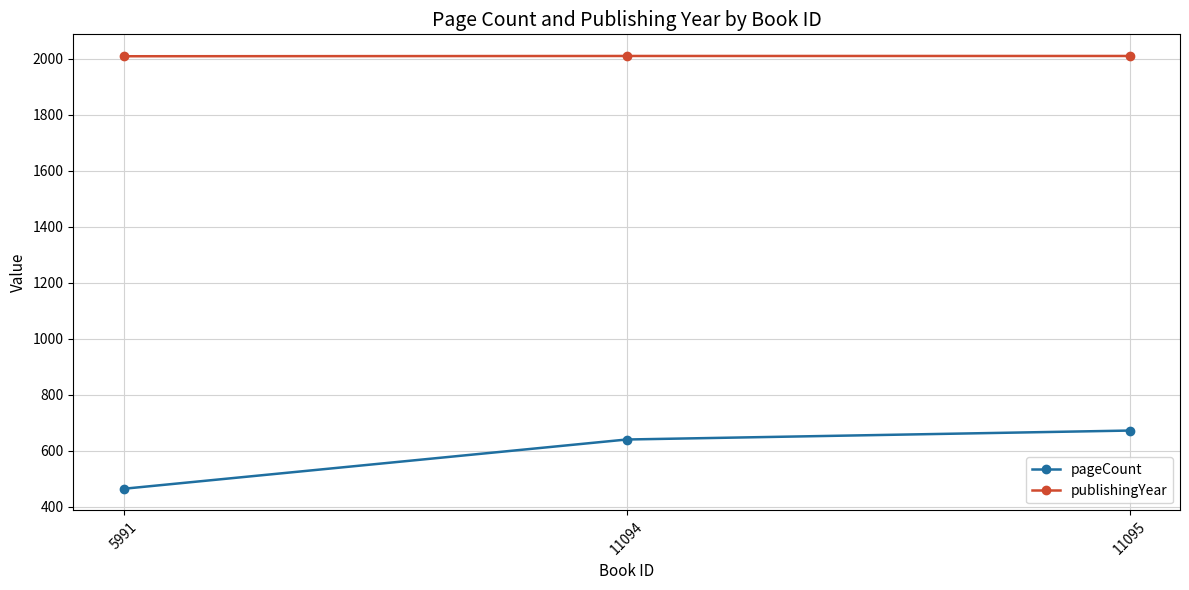

What is the minimum value for publishingYear?

2009